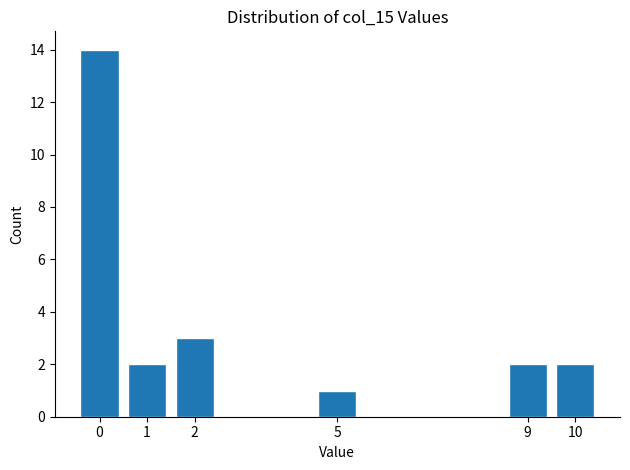

Reading left to right, extract all data points from this chart.

14	2	3	1	2	2